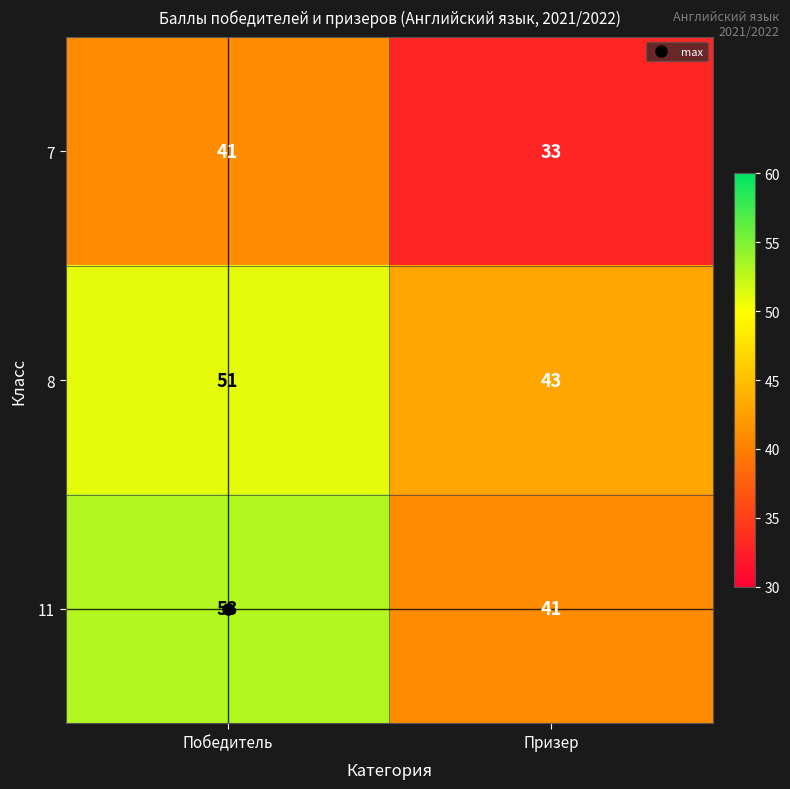

How many categories are shown in the chart?

2